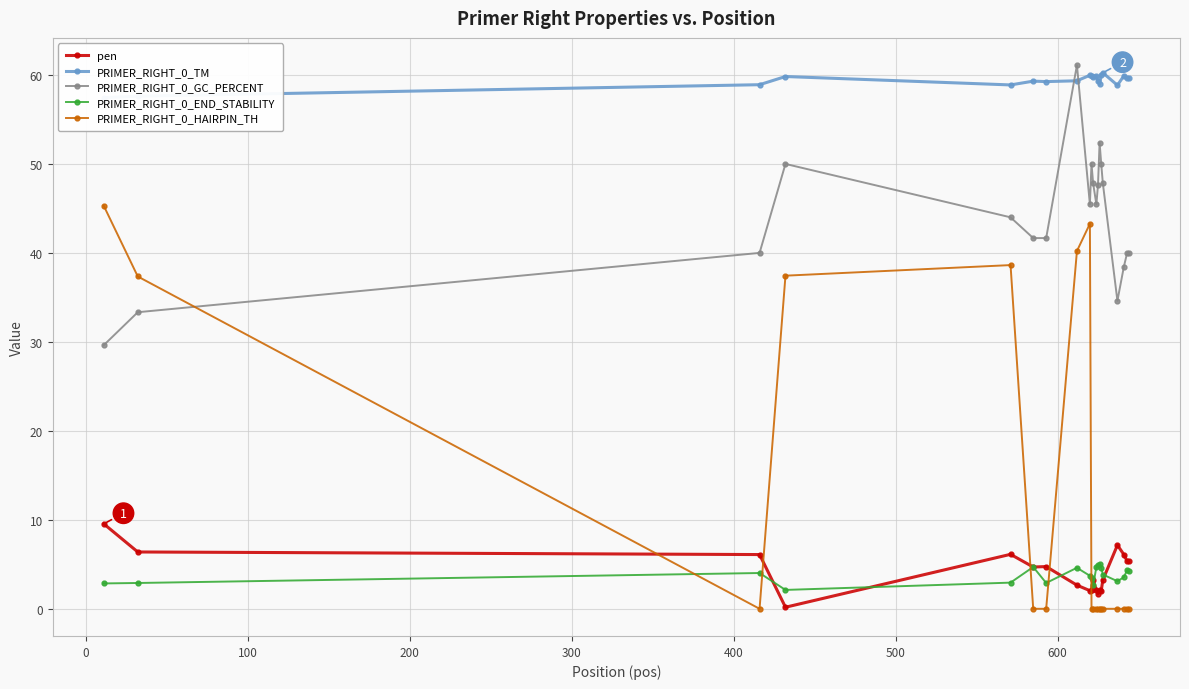

How many intersections are there between PRIMER_RIGHT_0_HAIRPIN_TH and PRIMER_RIGHT_0_END_STABILITY?

5